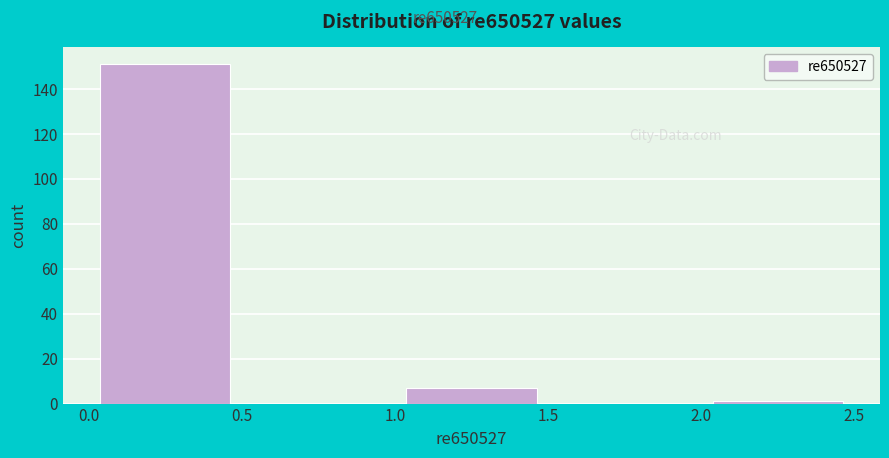

How tall is the bar that spans 1.0 to 1.5 on the x-axis? The values are not printed on the chart, so give them approximately, as read against the axis.

8